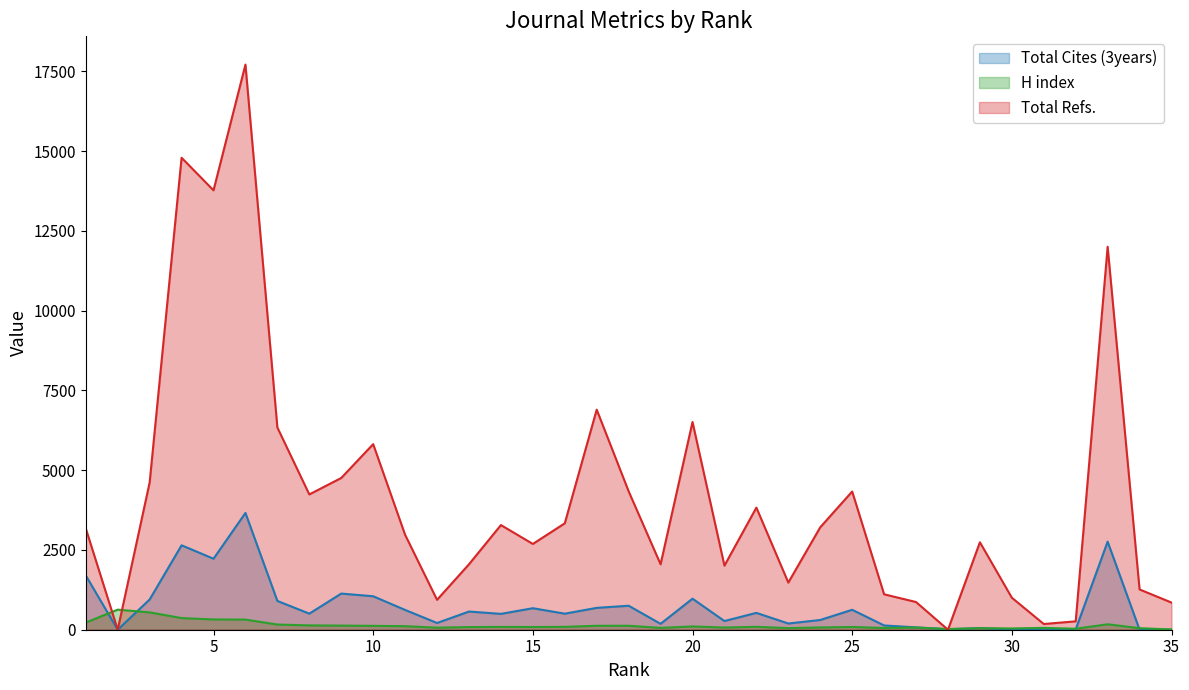

Reading right to left, transcribe all the data shown in this chart.

Total Cites (3years): 35=2	34=0	33=2761	32=9	31=31	30=8	29=52	28=15	27=74	26=134	25=625	24=305	23=195	22=528	21=272	20=973	19=185	18=752	17=685	16=503	15=674	14=497	13=570	12=211	11=620	10=1049	9=1133	8=504	7=902	6=3660	5=2225	4=2646	3=948	2=0	1=1700
H index: 35=9	34=48	33=171	32=31	31=58	30=40	29=48	28=22	27=68	26=54	25=86	24=71	23=50	22=91	21=69	20=103	19=58	18=124	17=123	16=90	15=85	14=88	13=83	12=64	11=111	10=121	9=129	8=136	7=162	6=318	5=322	4=365	3=544	2=629	1=224
Total Refs.: 35=851	34=1262	33=12002	32=263	31=179	30=1003	29=2741	28=0	27=868	26=1110	25=4332	24=3210	23=1477	22=3827	21=2008	20=6510	19=2051	18=4338	17=6897	16=3335	15=2688	14=3280	13=2051	12=937	11=2975	10=5816	9=4756	8=4240	7=6337	6=17711	5=13771	4=14791	3=4615	2=0	1=3175